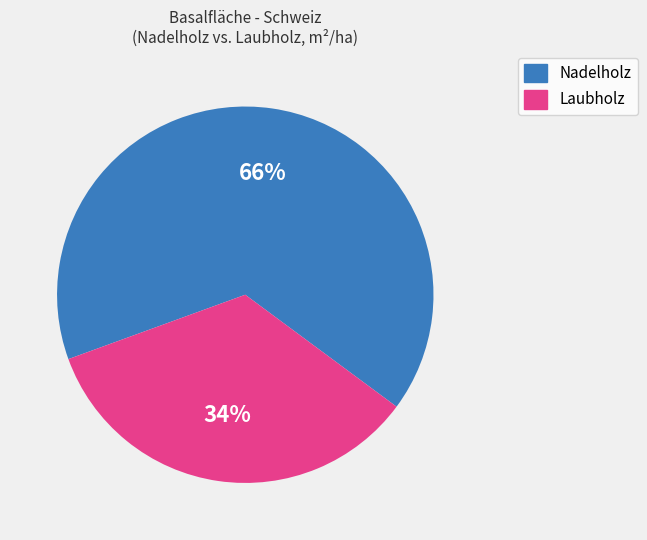

Does any single category account for the majority?

Yes